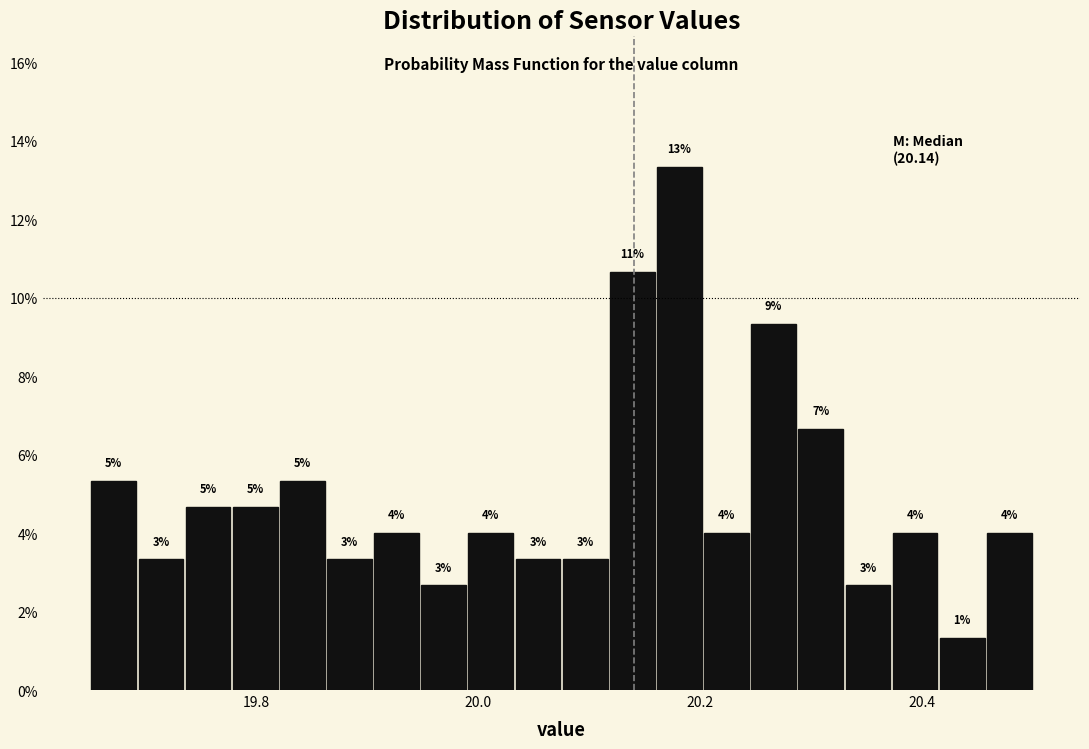

Around what value on the x-axis is the tallest bar? Give the approximate position of its centre, as read against the axis.

20.18